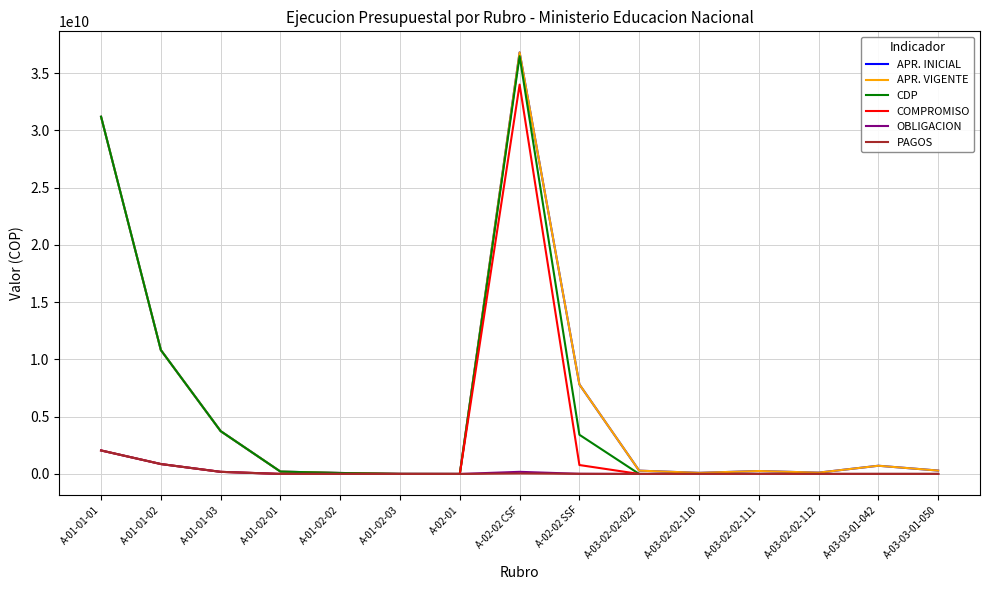

What is the value of the CDP point at the 5th from the left?

86000000